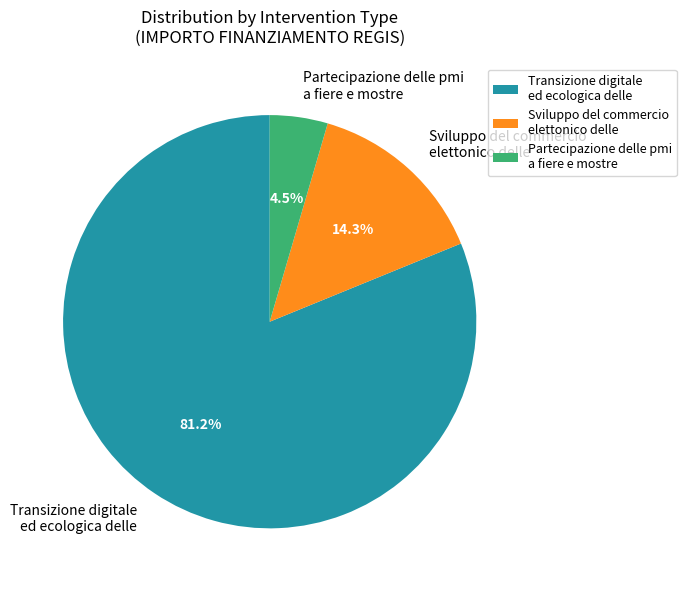

What is the largest slice in the pie chart?

Transizione digitale ed ecologica delle